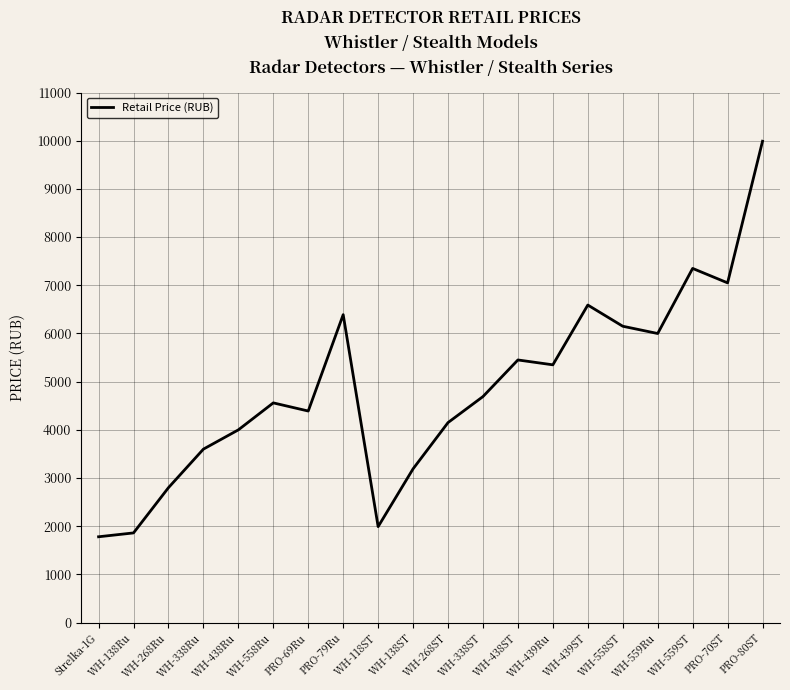

What is the average value?

4866